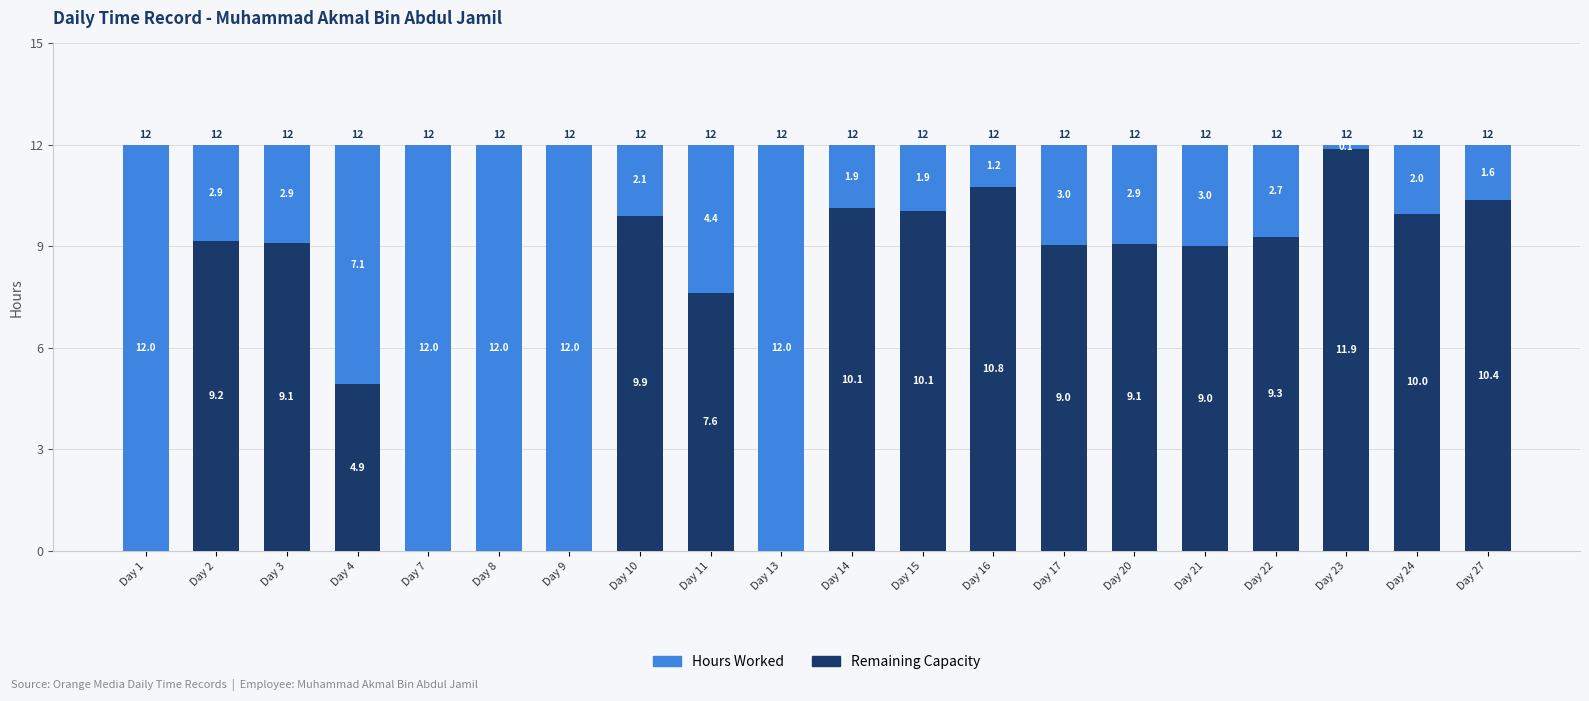

What is the sum of the Hours Worked values at Day 1 and Day 14?

10.1